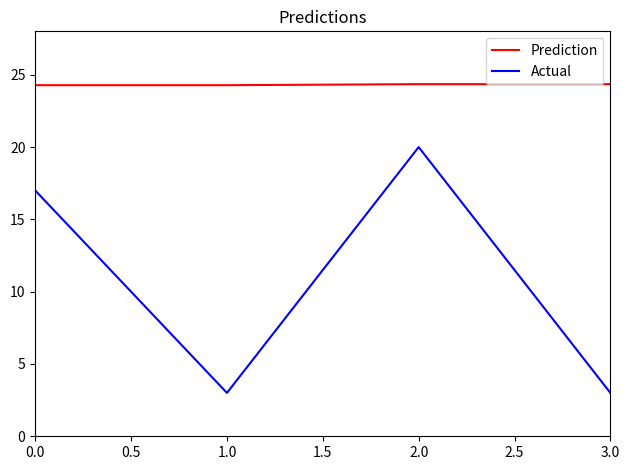

How many Prediction values are between 24 and 25?

4